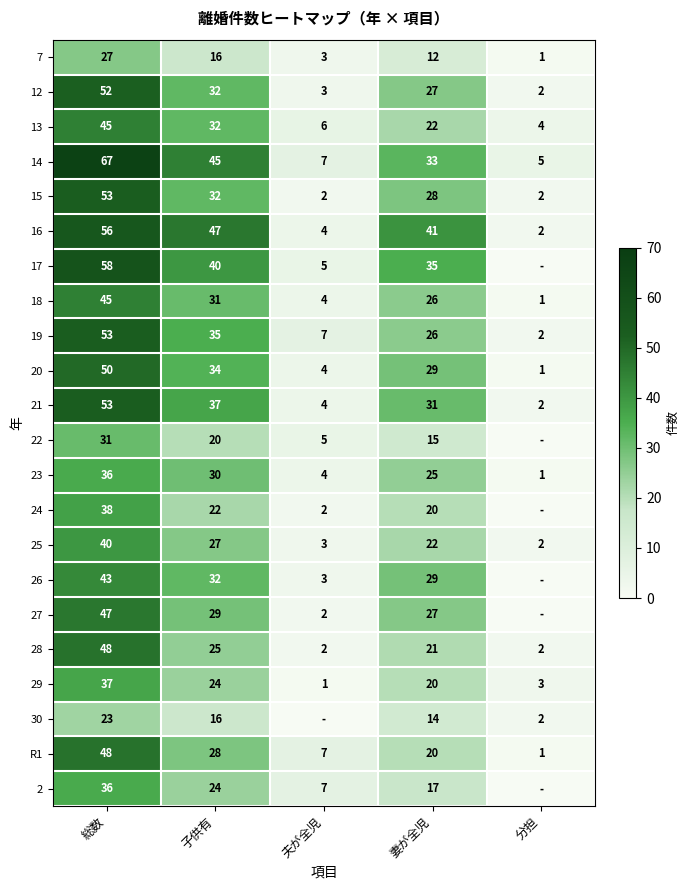

What is the maximum value for 19?

53